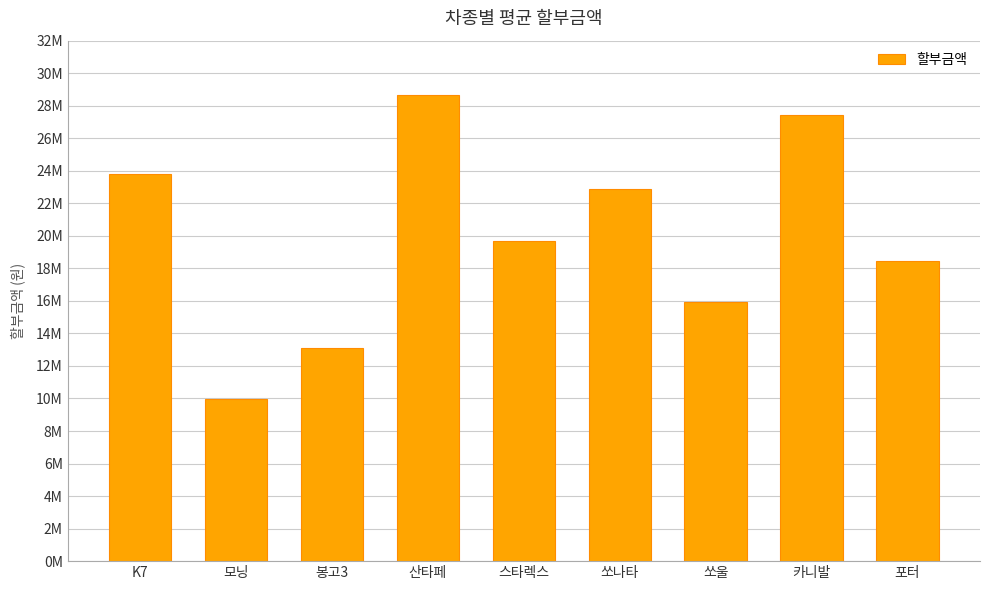

Are the bars horizontal?

No